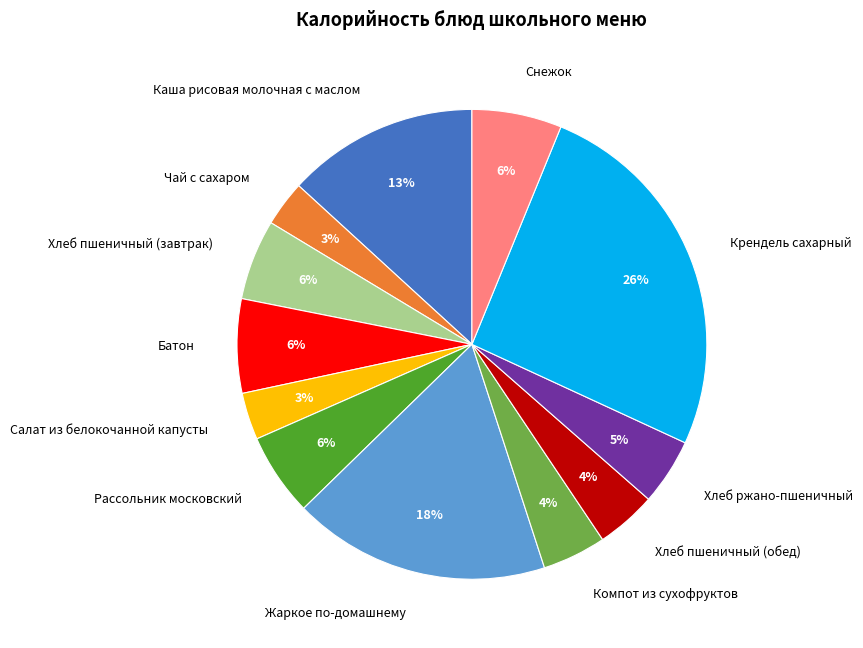

Does Салат из белокочанной капусты account for over 50% of the chart?

No